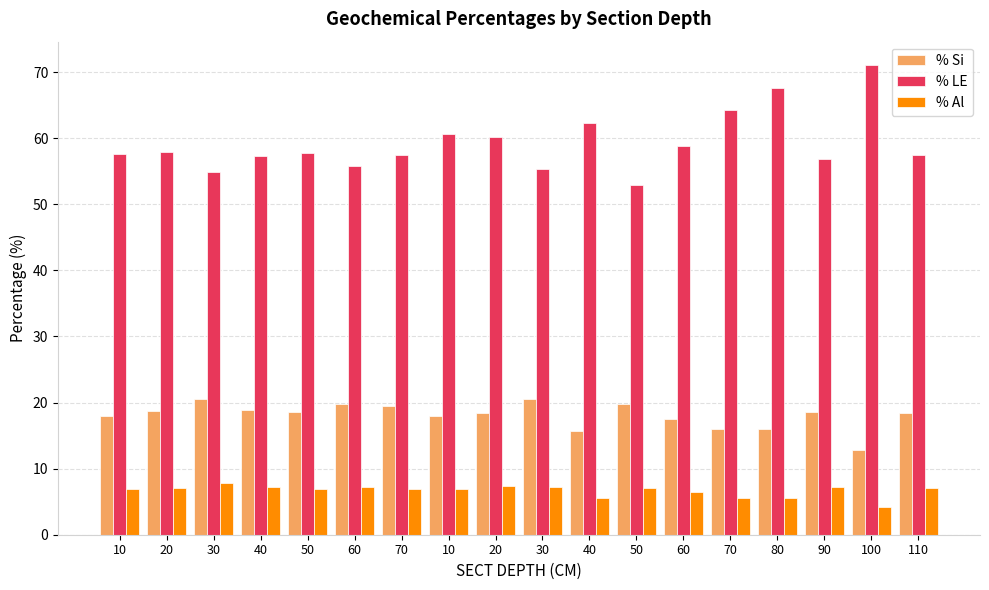

What is the difference between the second highest and minimum values in the % LE series?

14.7